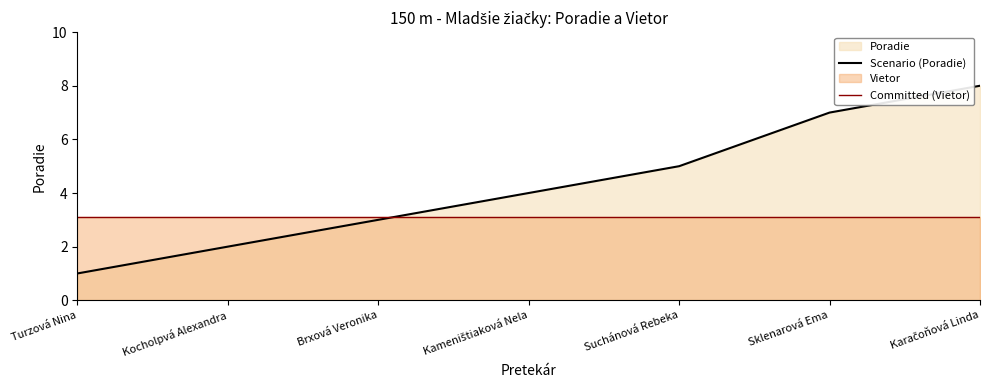

What is the label of the 2nd point from the right?

Sklenarová Ema